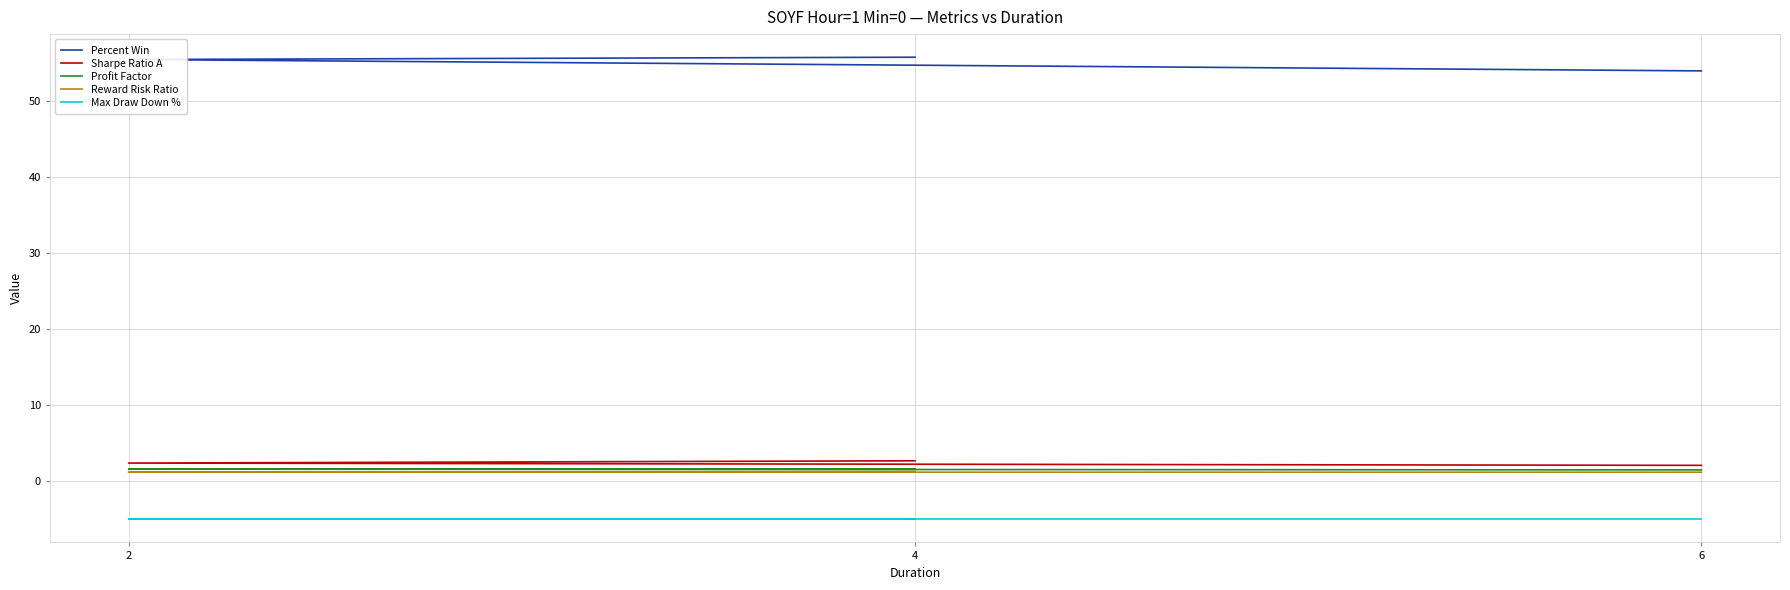

What is the difference between the highest and lowest values at 6?

59.0